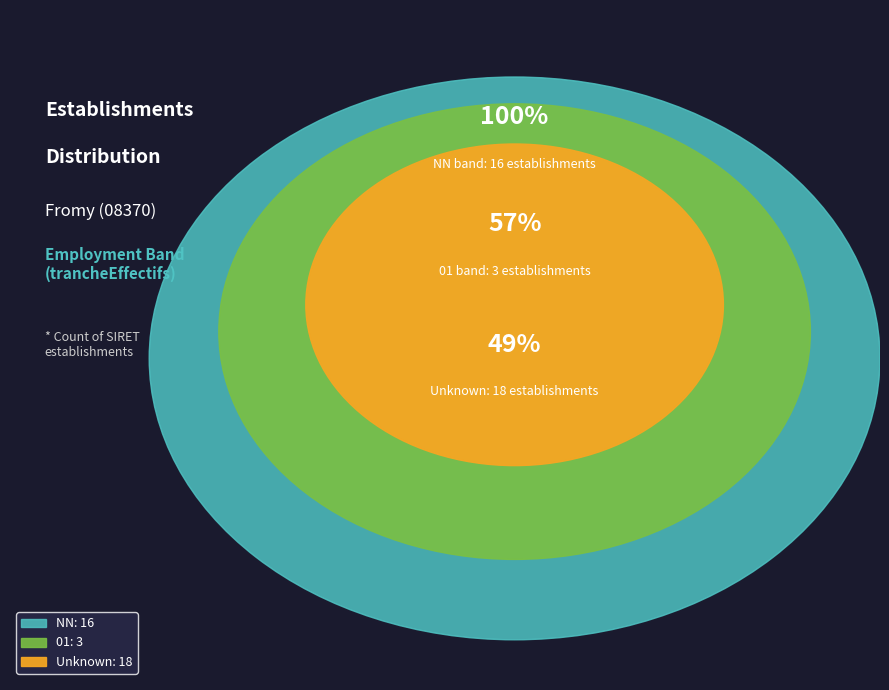

Which slice is the smallest?

01